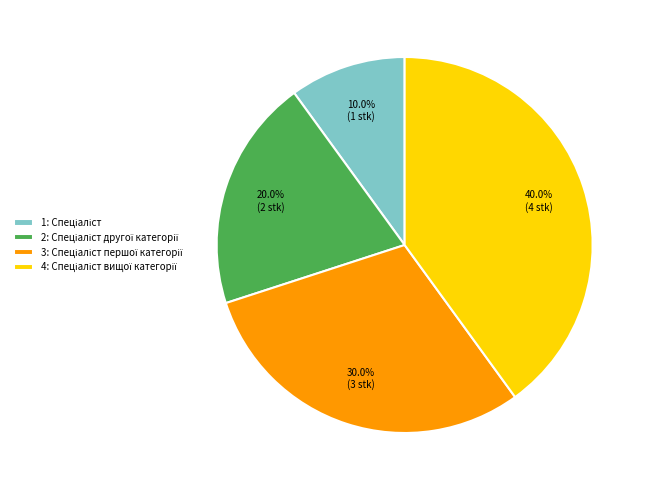

To the nearest percent, what is the average slice percentage?

25%